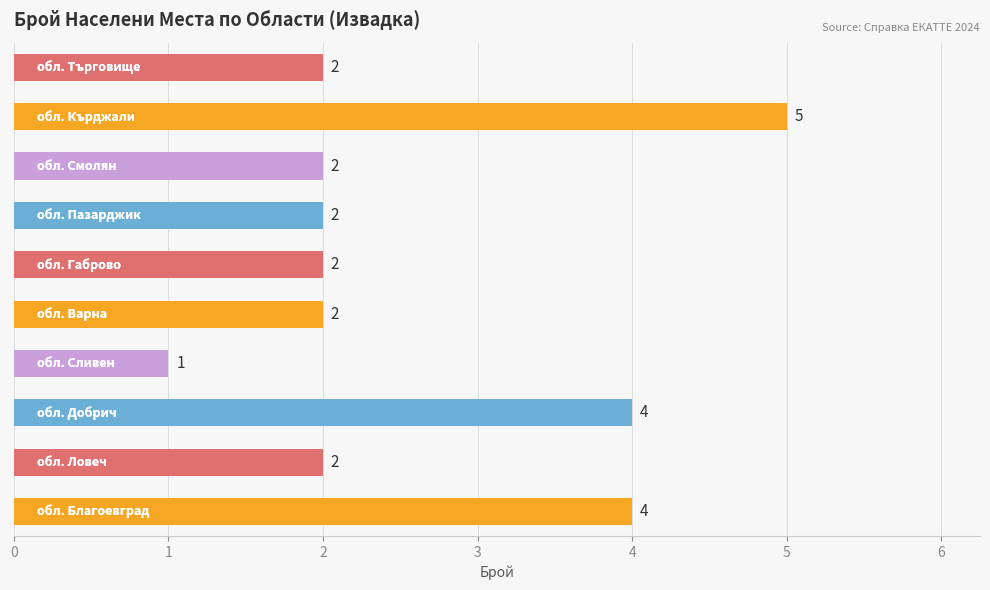

Reading bottom to top, transcribe all the data shown in this chart.

4	2	4	1	2	2	2	2	5	2